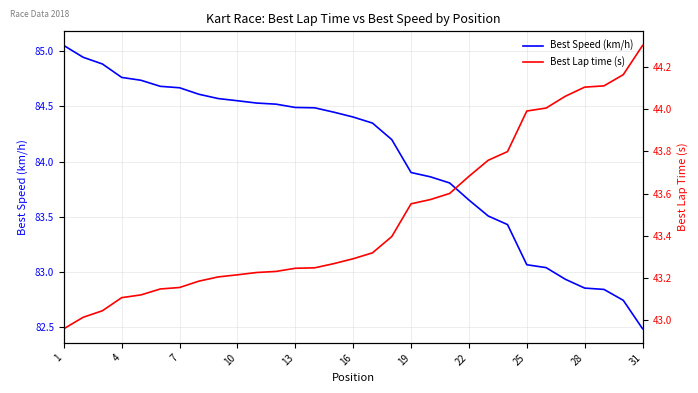

How many lines are shown in the chart?

2